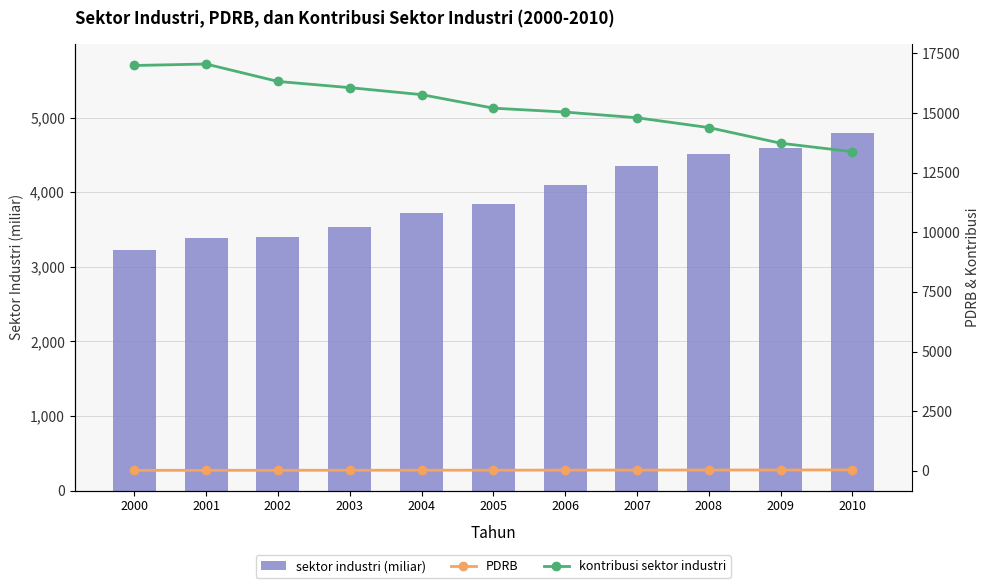

Is it true that PDRB equals 31.4 at 2008?

True